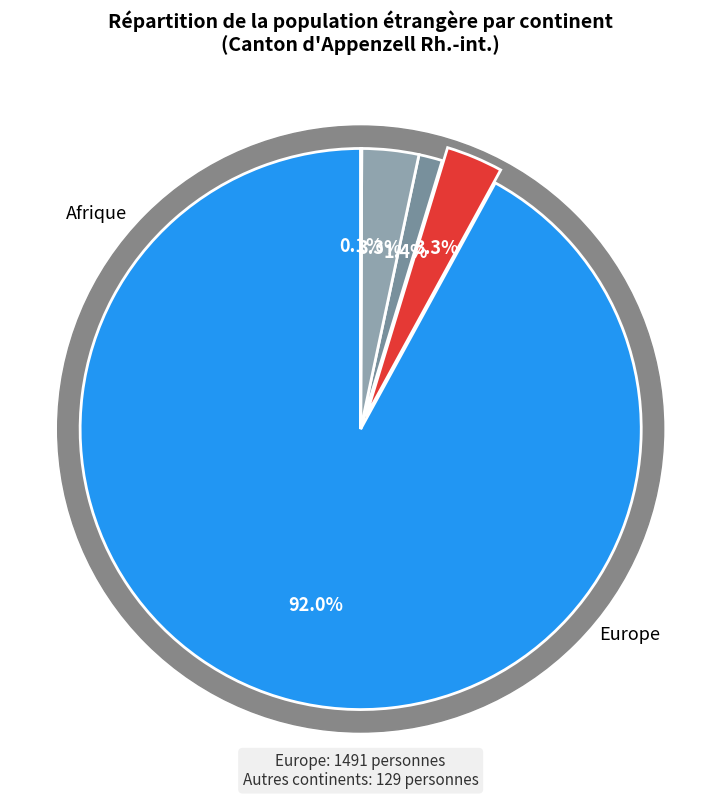

What percentage do Europe and Amérique together represent?

93.4%